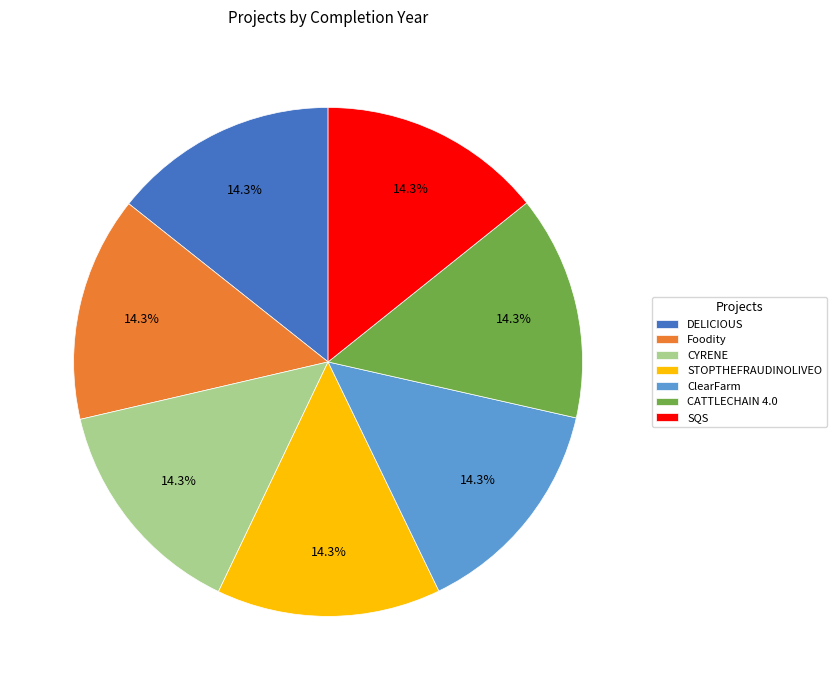

Does SQS represent more than half of the total?

No